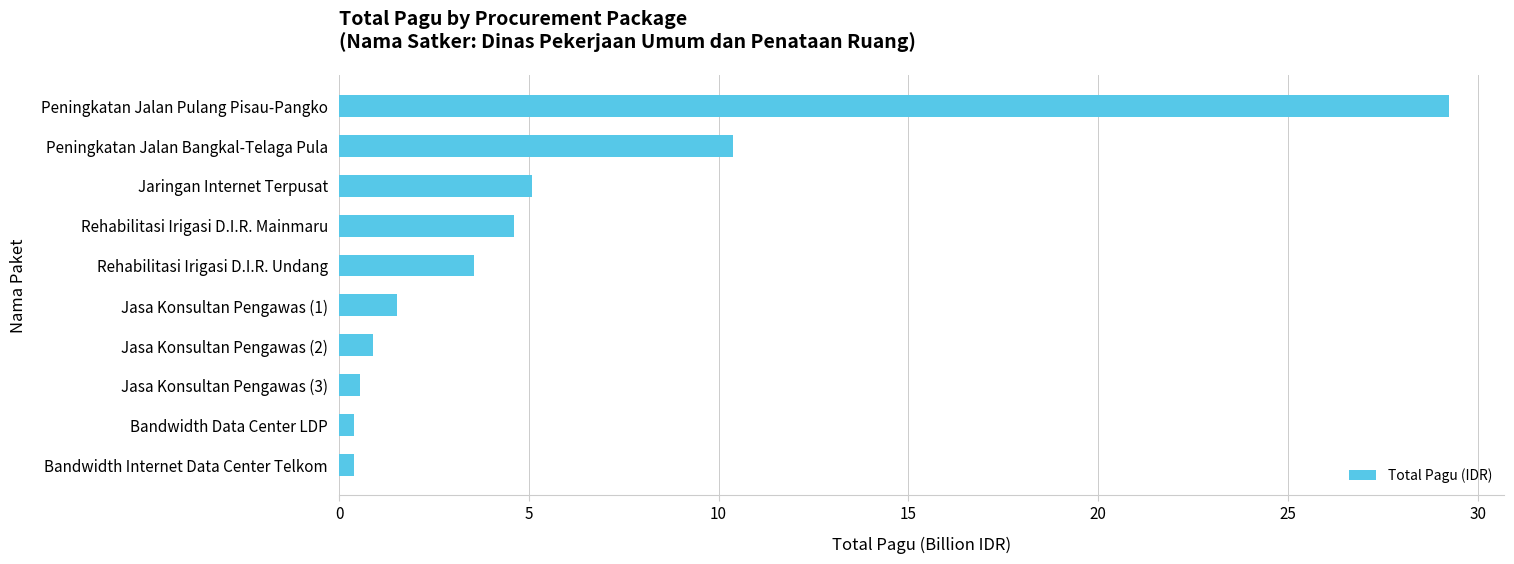

What position from the bottom is Peningkatan Jalan Pulang Pisau-Pangko?

10